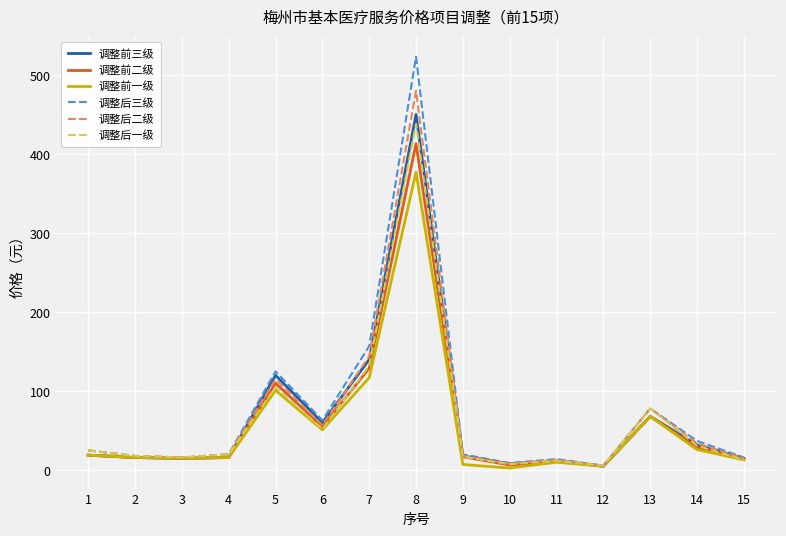

Between 3 and 8, which series saw the biggest shift?

调整后三级